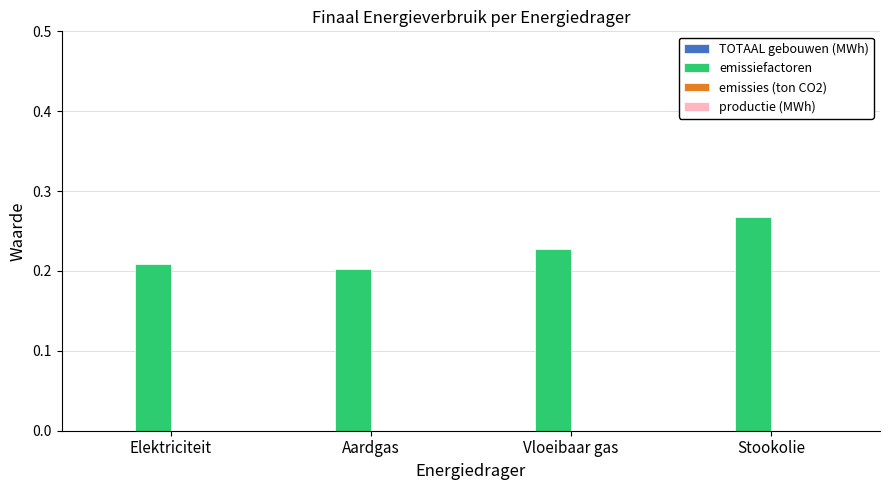

What is the change in value from Elektriciteit to Stookolie?

+0.1